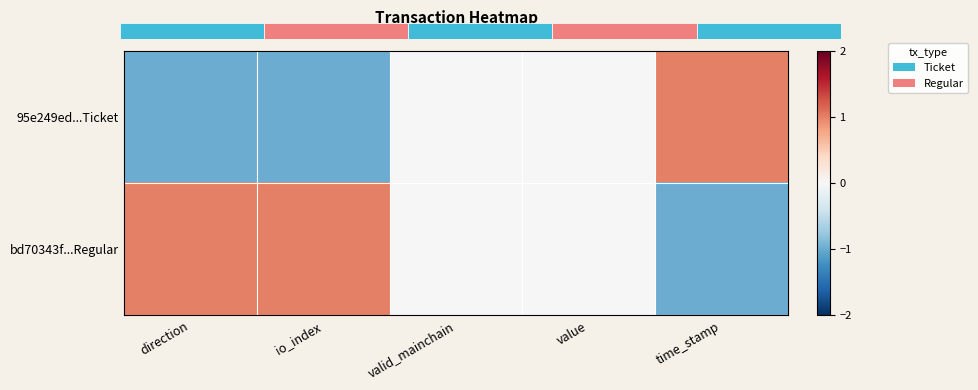

Which label corresponds to the largest value in the chart?

time_stamp